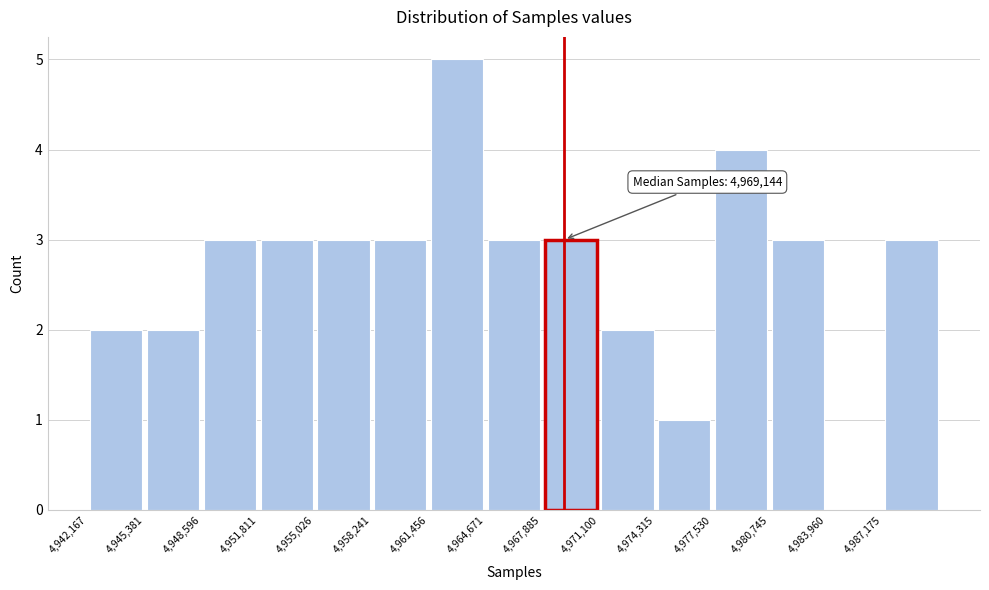

Which range on the x-axis has the tallest bar?

4961500 to 4964500